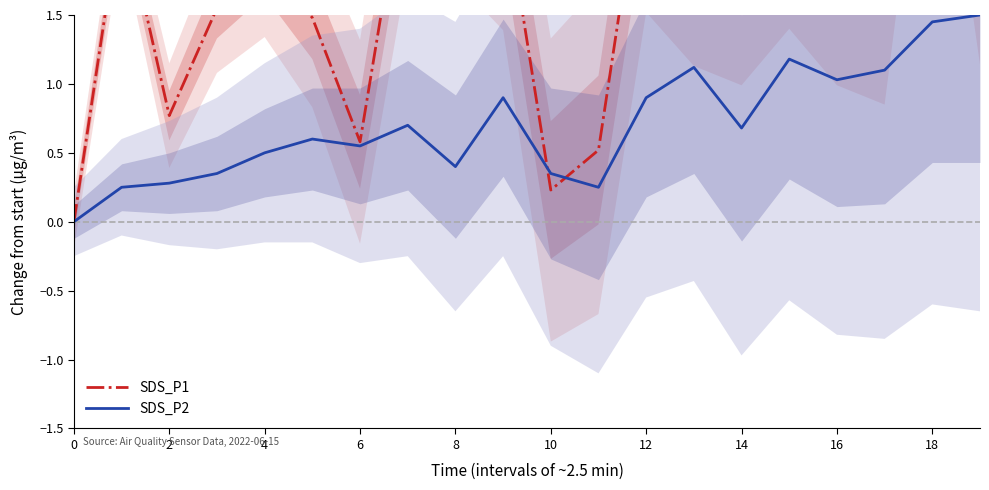

Does the chart display data point markers on the line(s)?

No